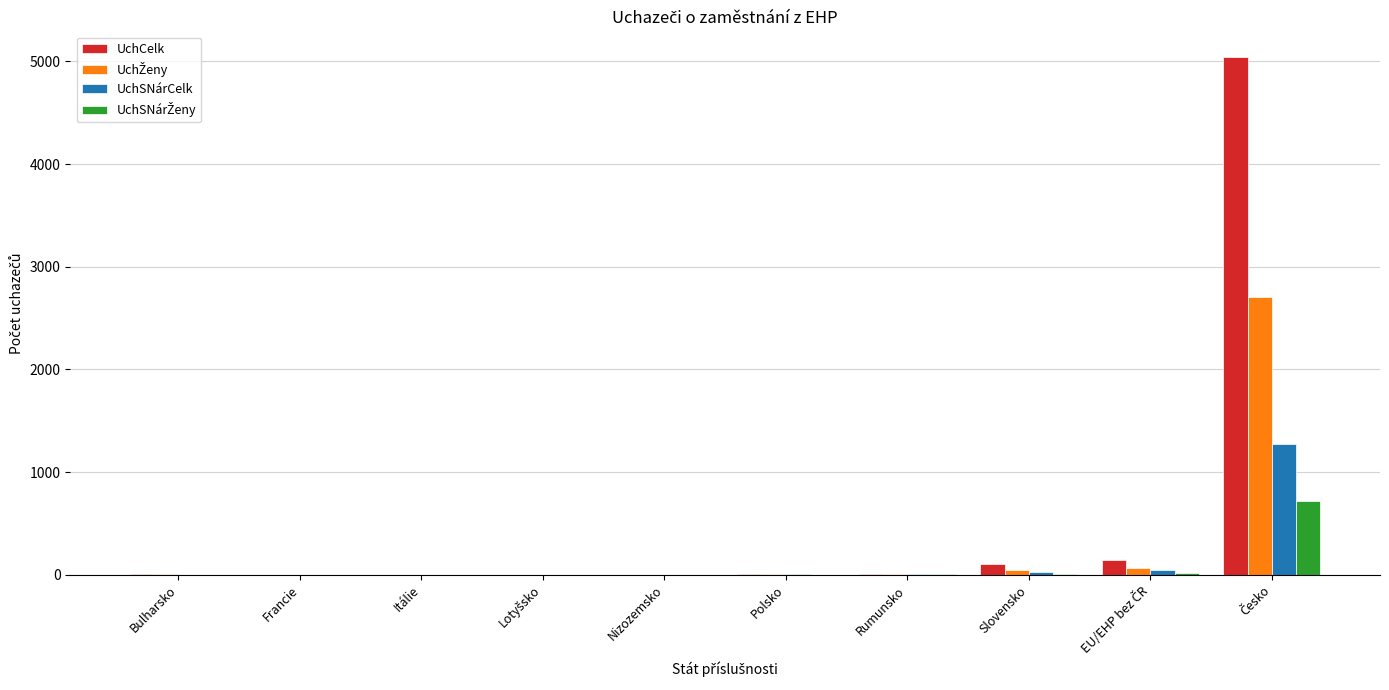

What is the maximum value shown in the chart?

5041